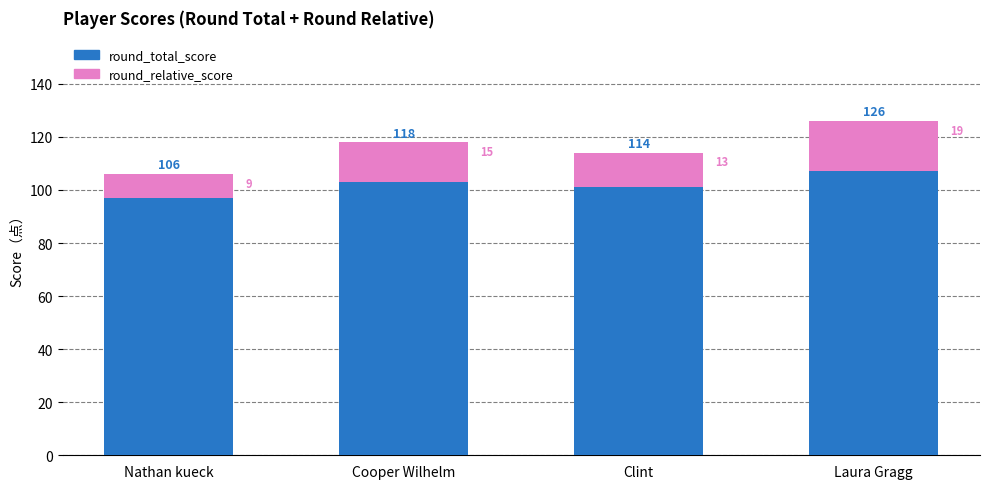

What is the average value of the round_total_score series?

102